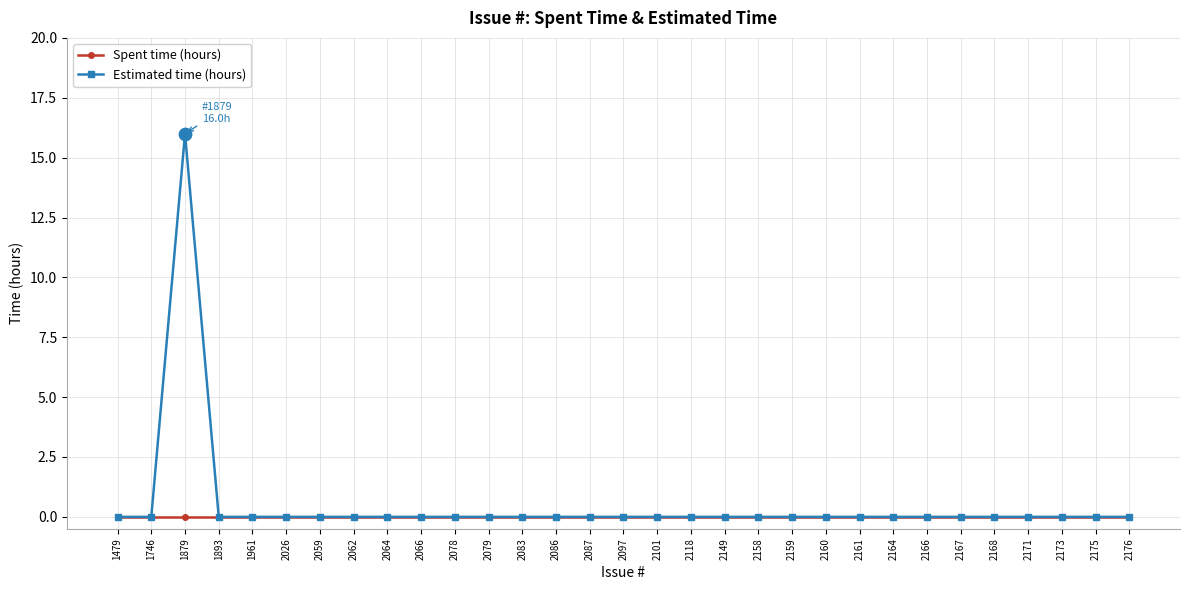

Which series has the widest spread of values?

Estimated time (hours)